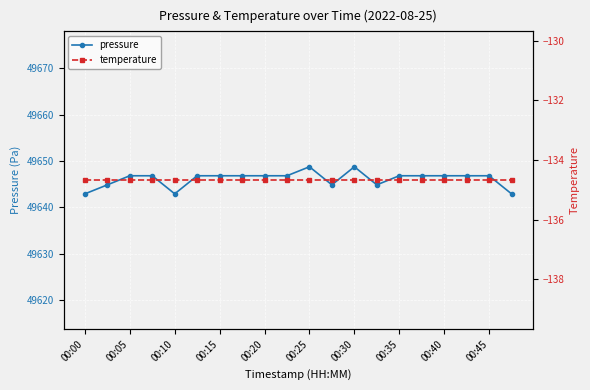

Reading left to right, transcribe all the data shown in this chart.

pressure: 49642.9	49644.9	49646.8	49646.8	49642.9	49646.8	49646.8	49646.8	49646.8	49646.8	49648.8	49644.9	49648.8	49644.9	49646.8	49646.8	49646.8	49646.8	49646.8	49642.9
temperature: -134.7	-134.7	-134.7	-134.7	-134.7	-134.7	-134.7	-134.7	-134.7	-134.7	-134.7	-134.7	-134.7	-134.7	-134.7	-134.7	-134.7	-134.7	-134.7	-134.7